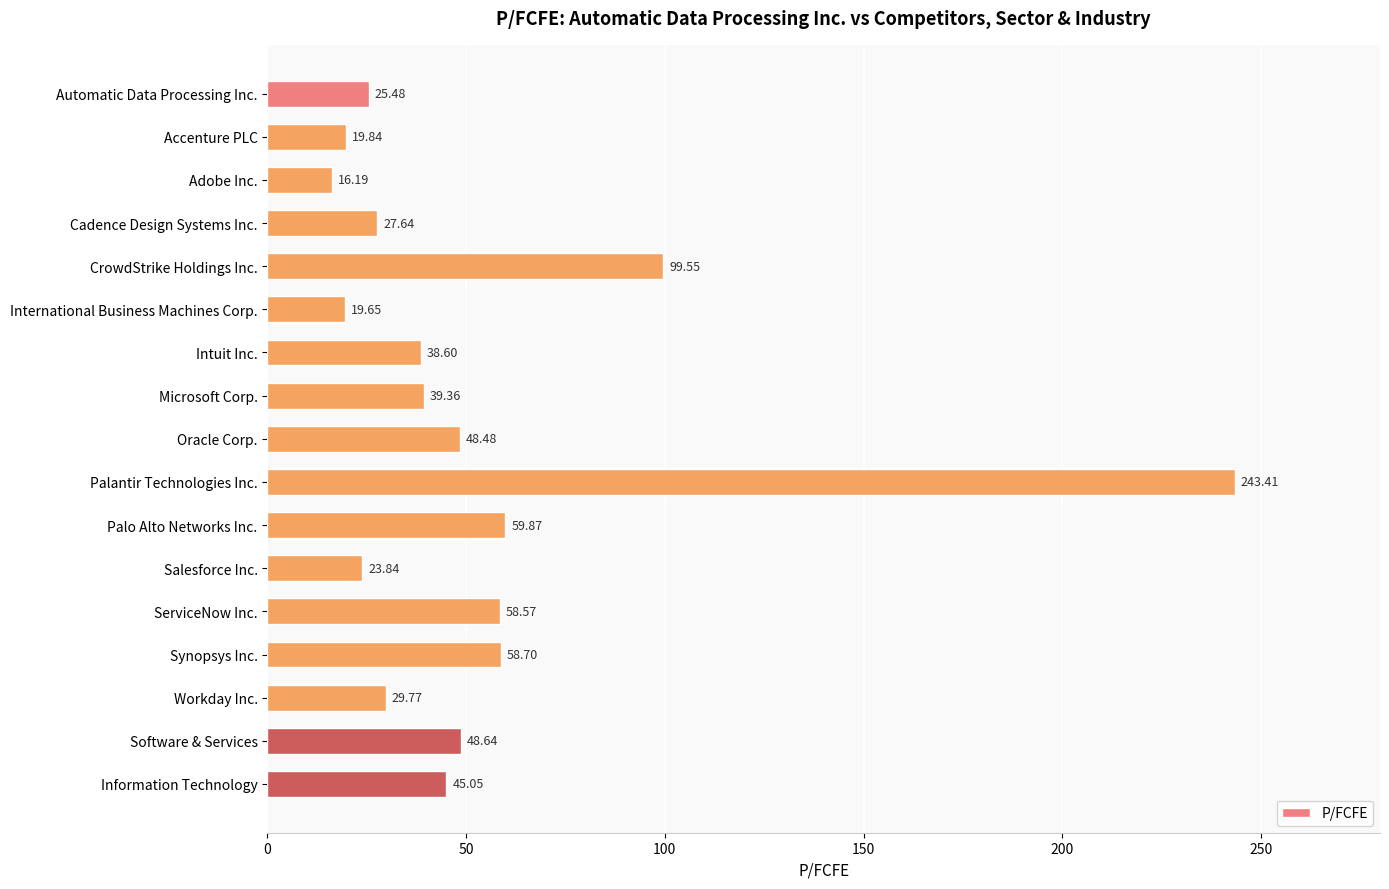

What is the difference between the second highest and minimum values?

83.4